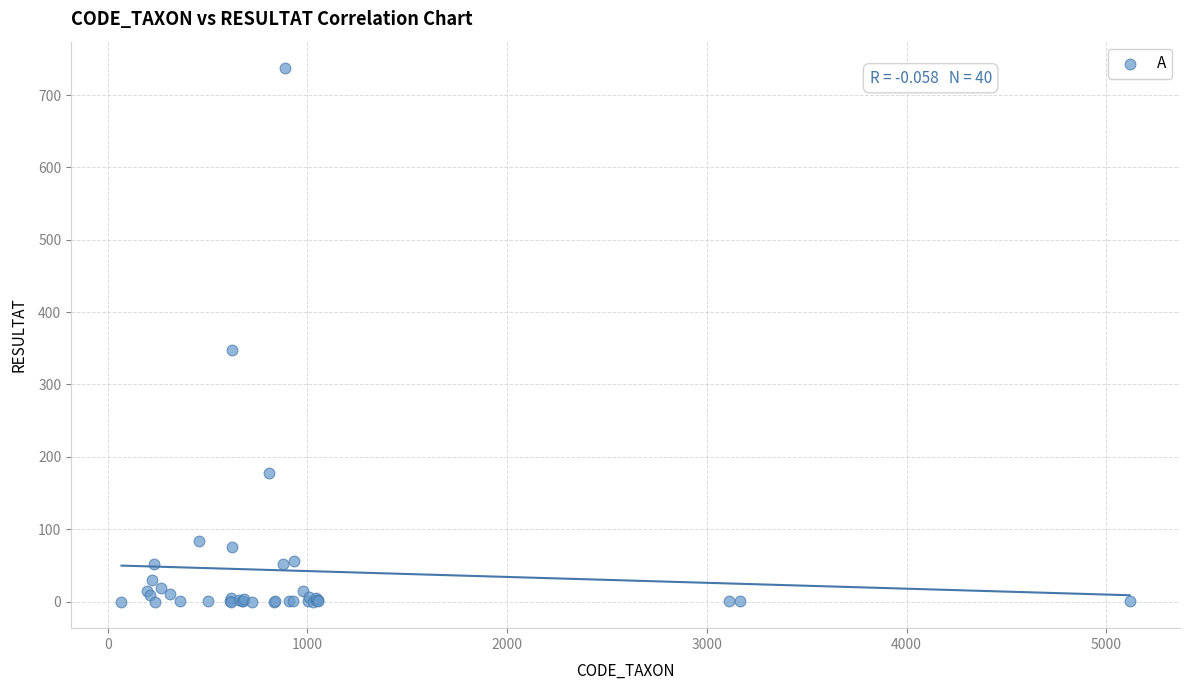

What Y value in the scatter plot is closest to 368?

347